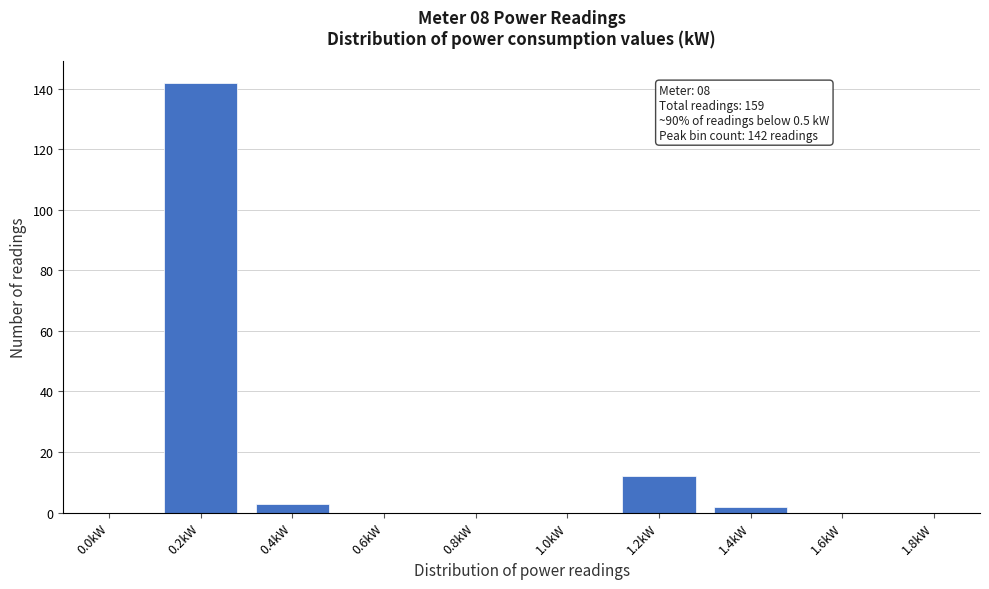

Reading left to right, what are all the values shown in this chart?

0.0kW=0	0.2kW=142	0.4kW=3	0.6kW=0	0.8kW=0	1.0kW=0	1.2kW=12	1.4kW=2	1.6kW=0	1.8kW=0